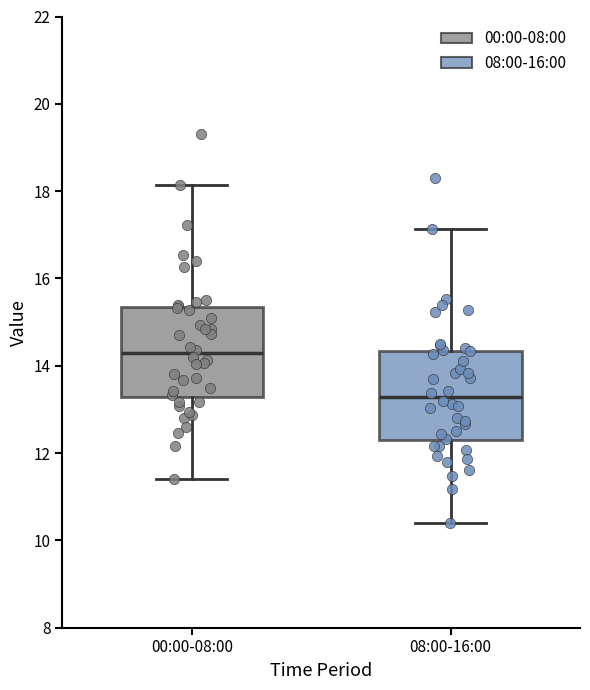

Which box has the lowest median line?

08:00-16:00